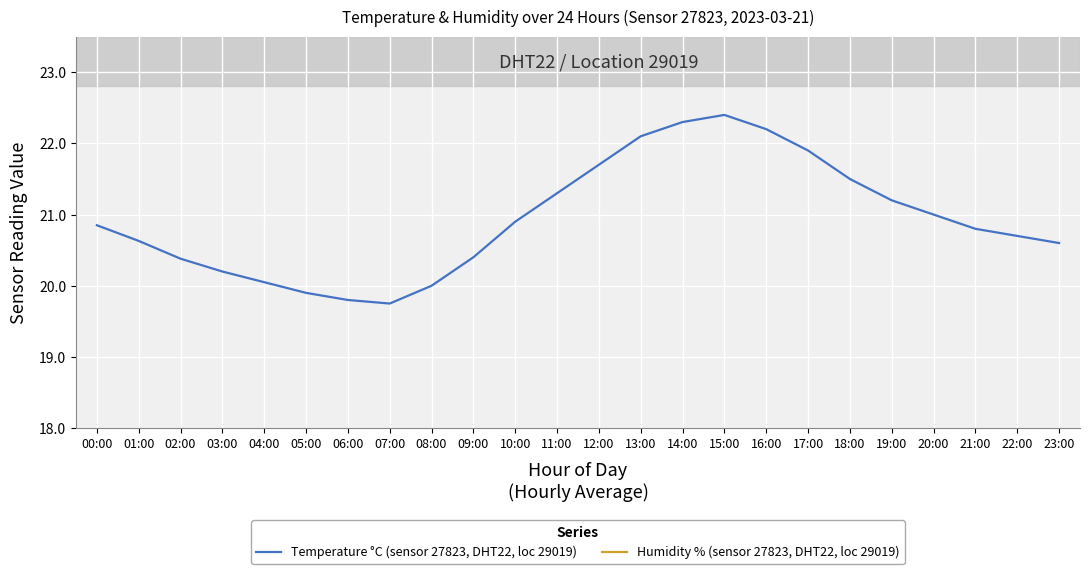

What is the label of the 12th point from the right?

12:00